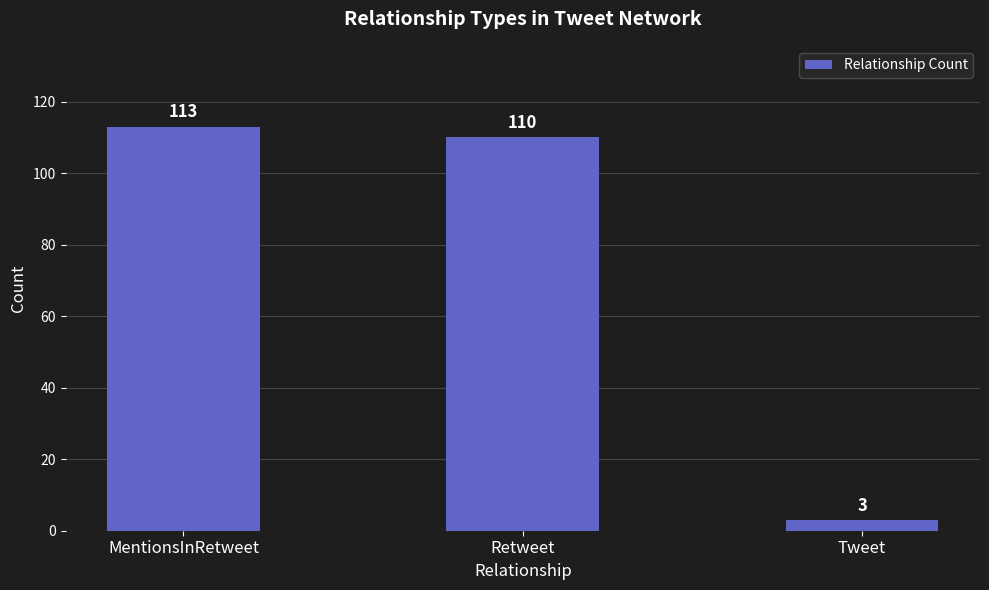

How many bars are there in total?

3